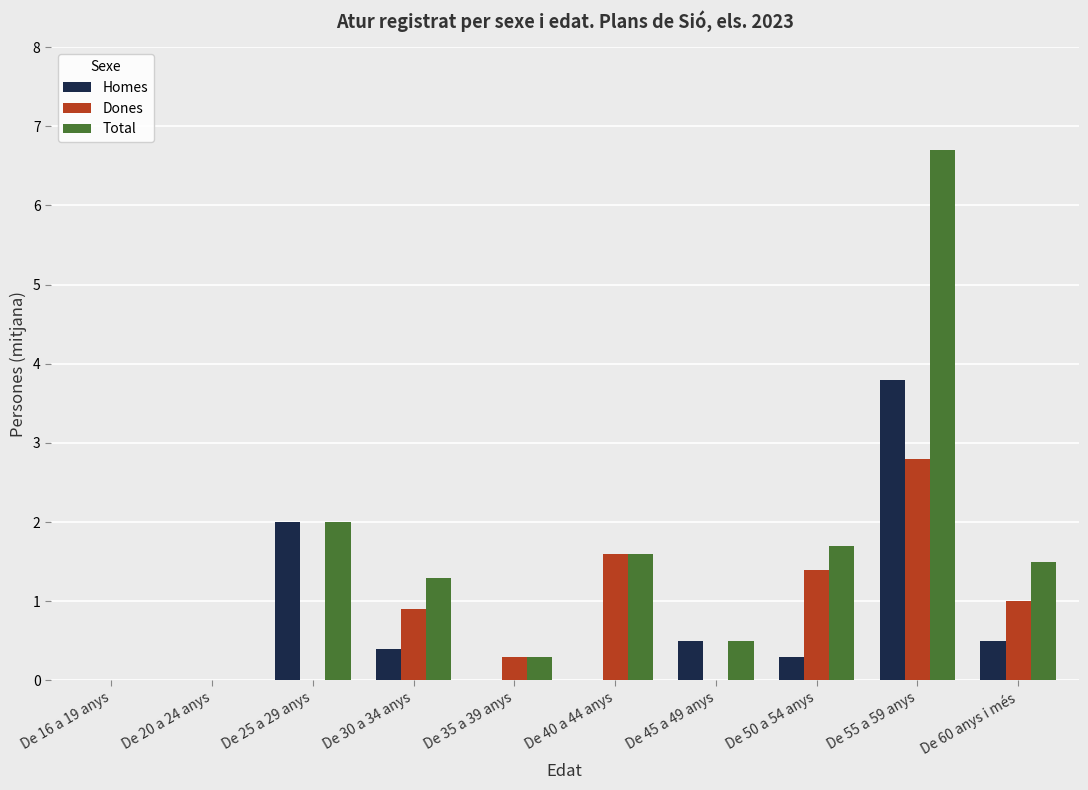

How many data points does each series have?

10